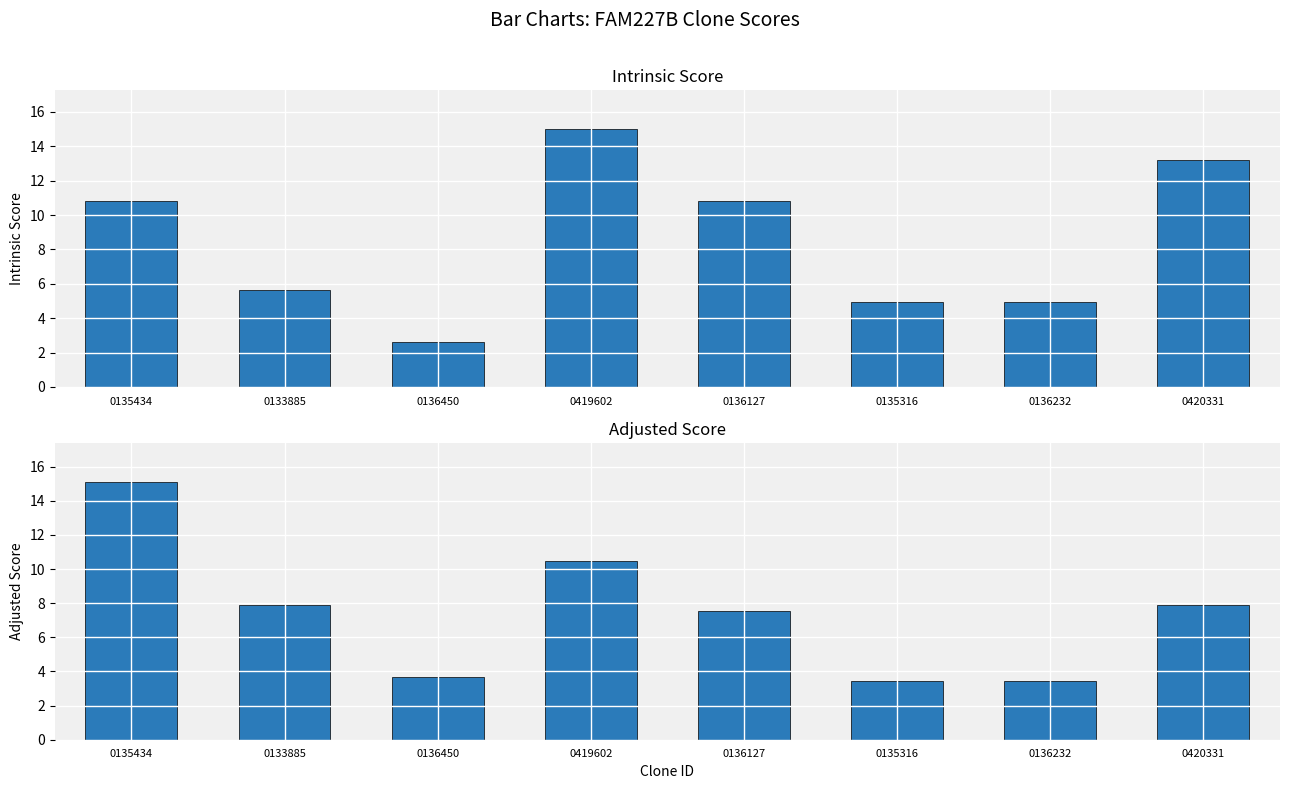

At how many categories does at least one series exceed 7?

5